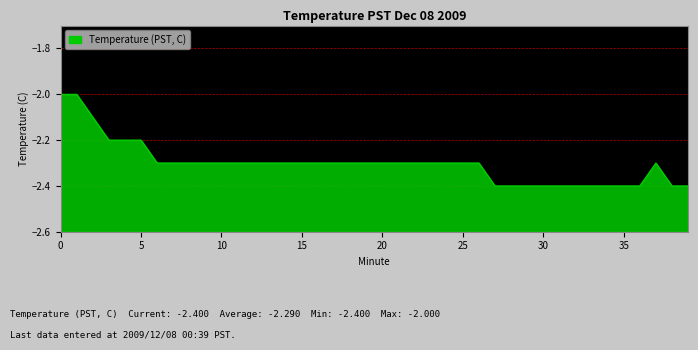

What is the sum of all values?

-92.1